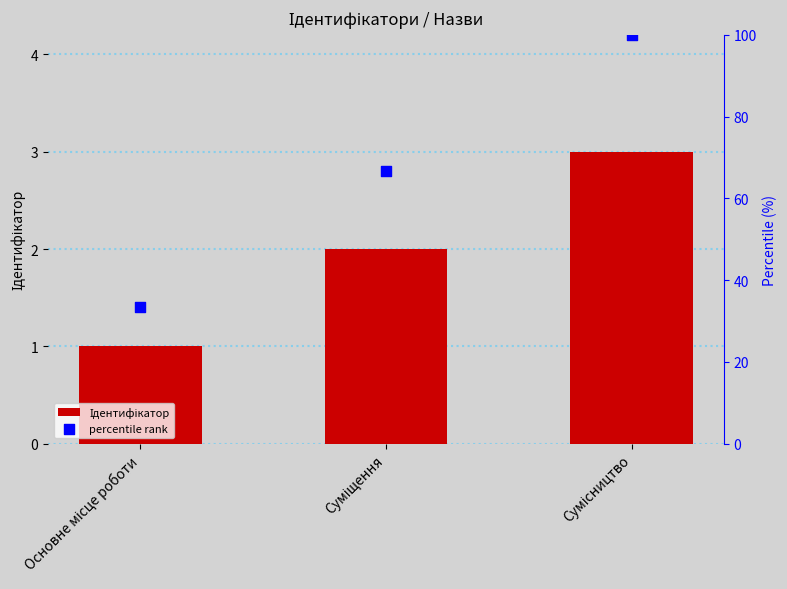

What is the total value across all series at Суміщення?

68.7